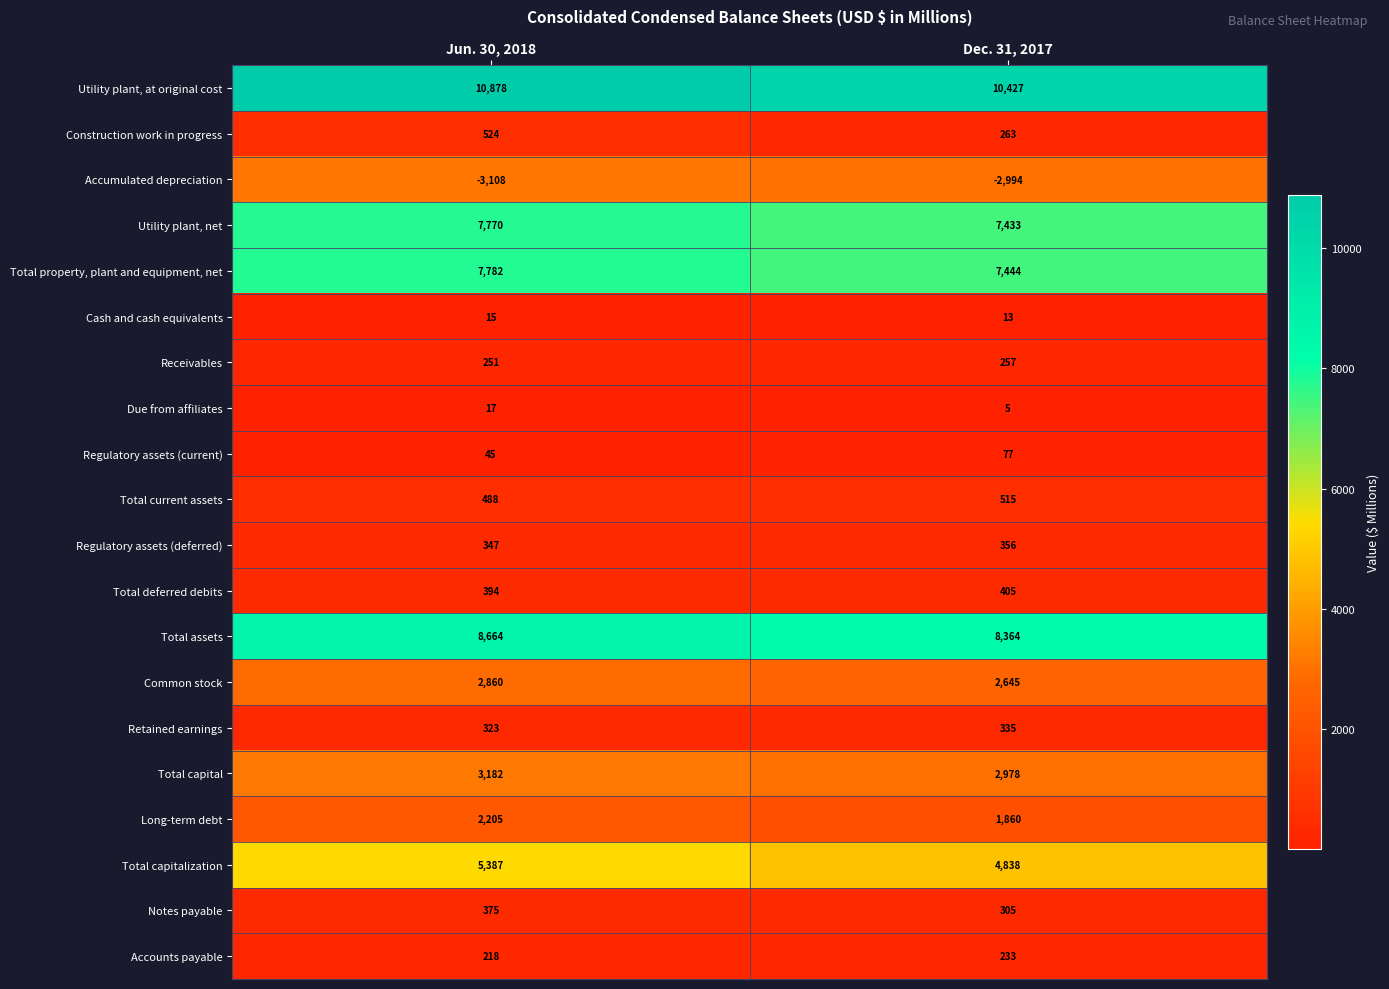

List the labels in order of Utility plant, at original cost value, largest first.

Jun. 30, 2018, Dec. 31, 2017